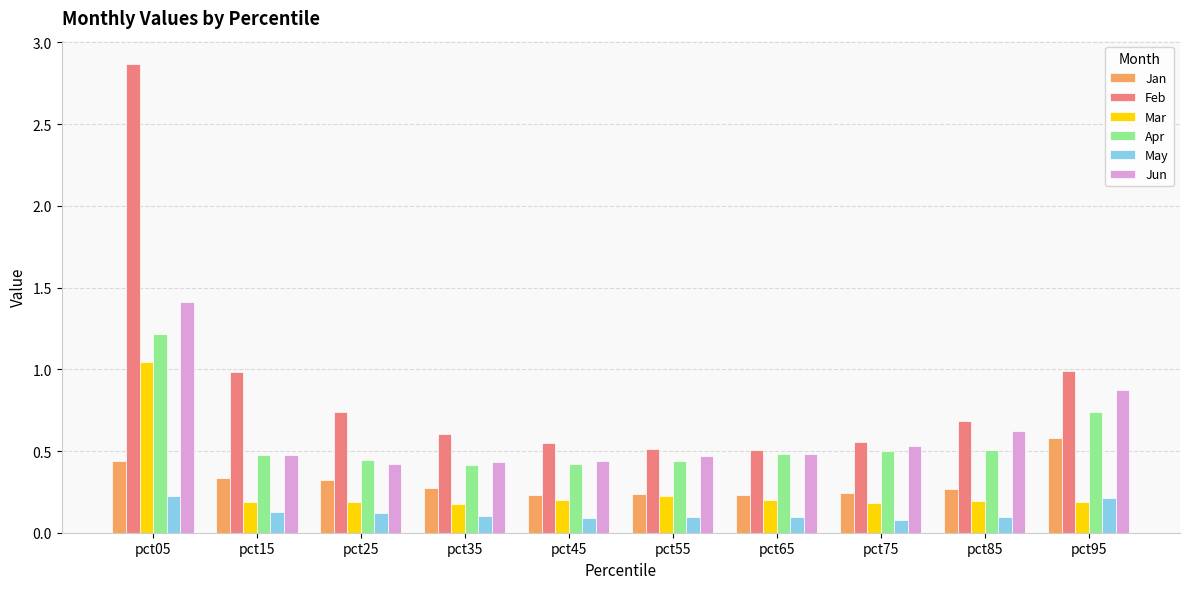

How many categories are shown in the chart?

10